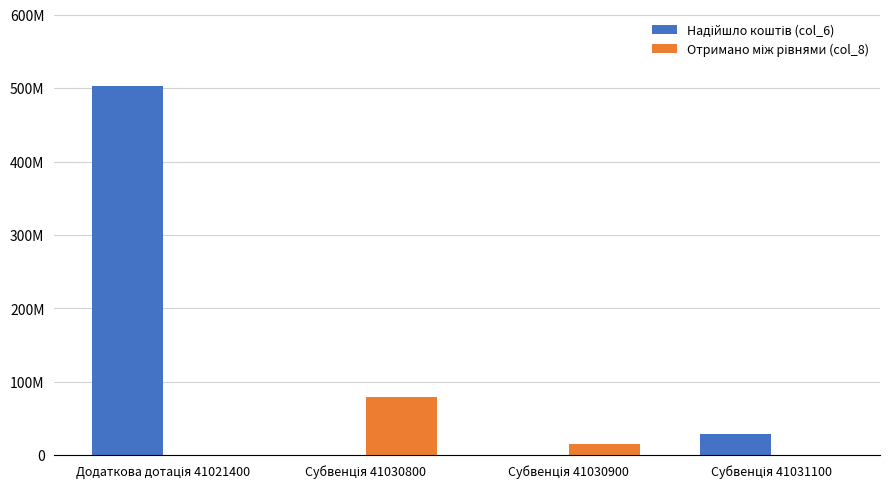

What is the difference between the second highest and second lowest values in the Надійшло коштів (col_6) series?

29256535.7